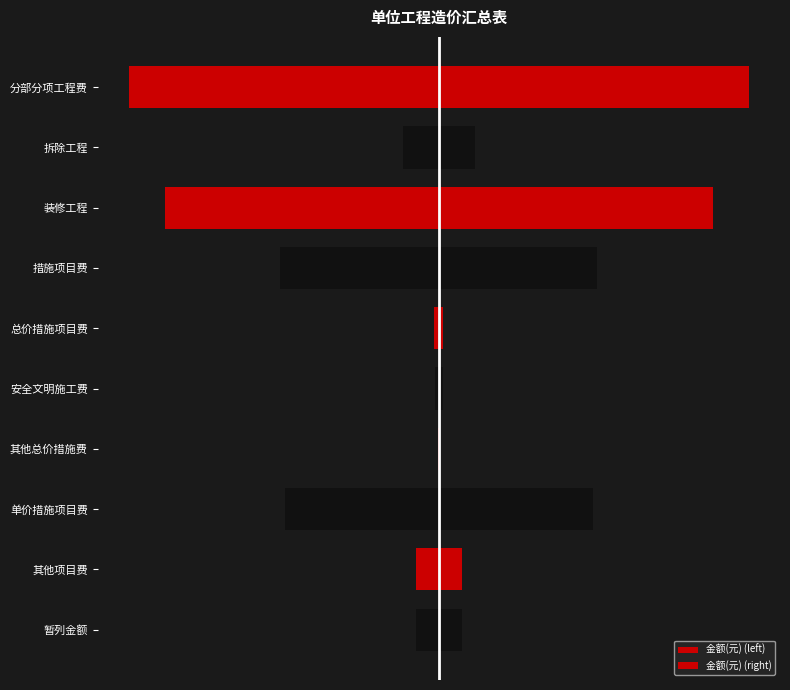

How many data points in 金额(元) (right) are above 20427?

4